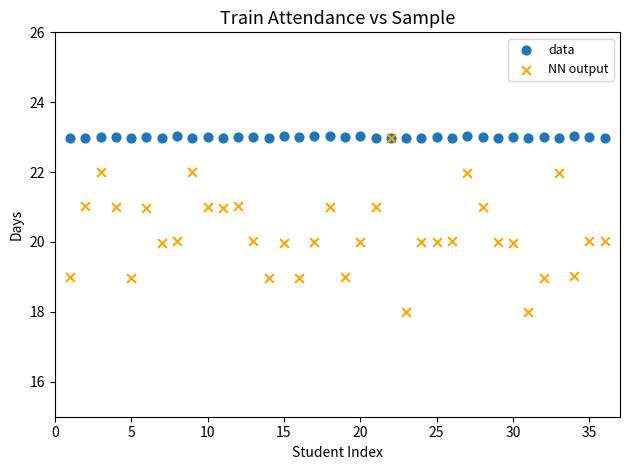

Which series has the widest spread of Y values?

NN output